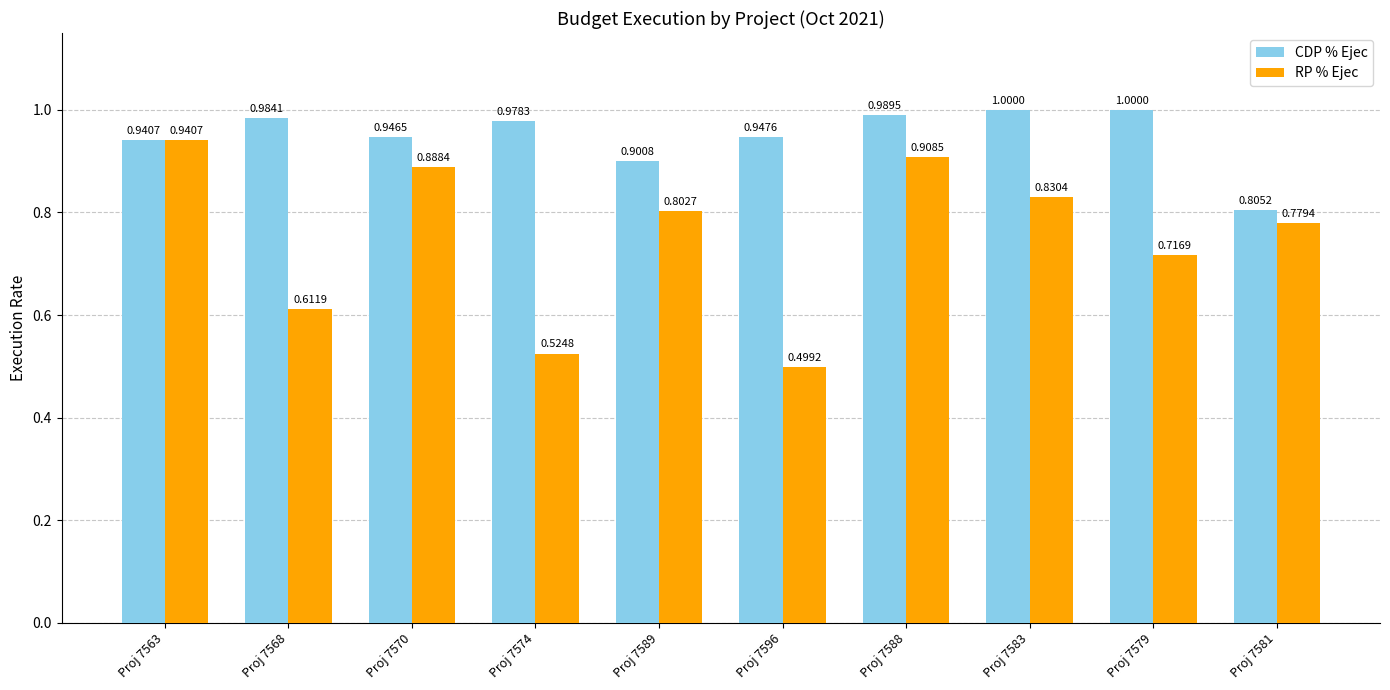

Where is RP % Ejec nearest to the value 0?

Proj 7596